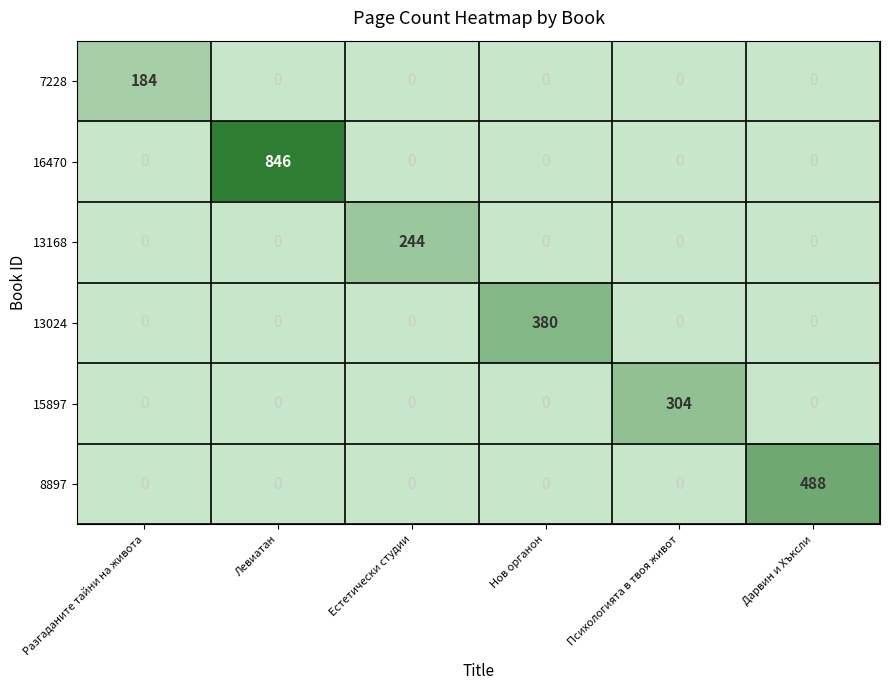

List the series in order of their peak value, lowest first.

7228, 13168, 15897, 13024, 8897, 16470